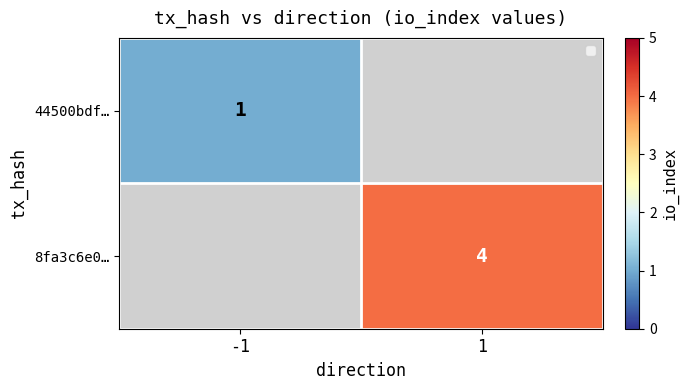

Is it true that 8fa3c6e0… equals 1 at 1?

False